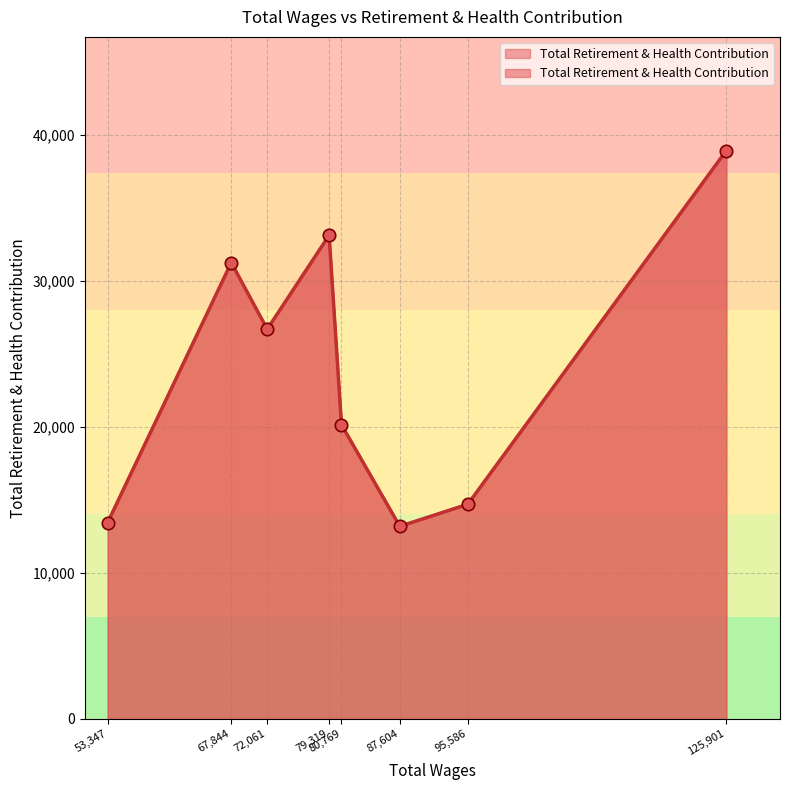

Approximately how many times larger is the value at 87604 compared to 53347?

1.0